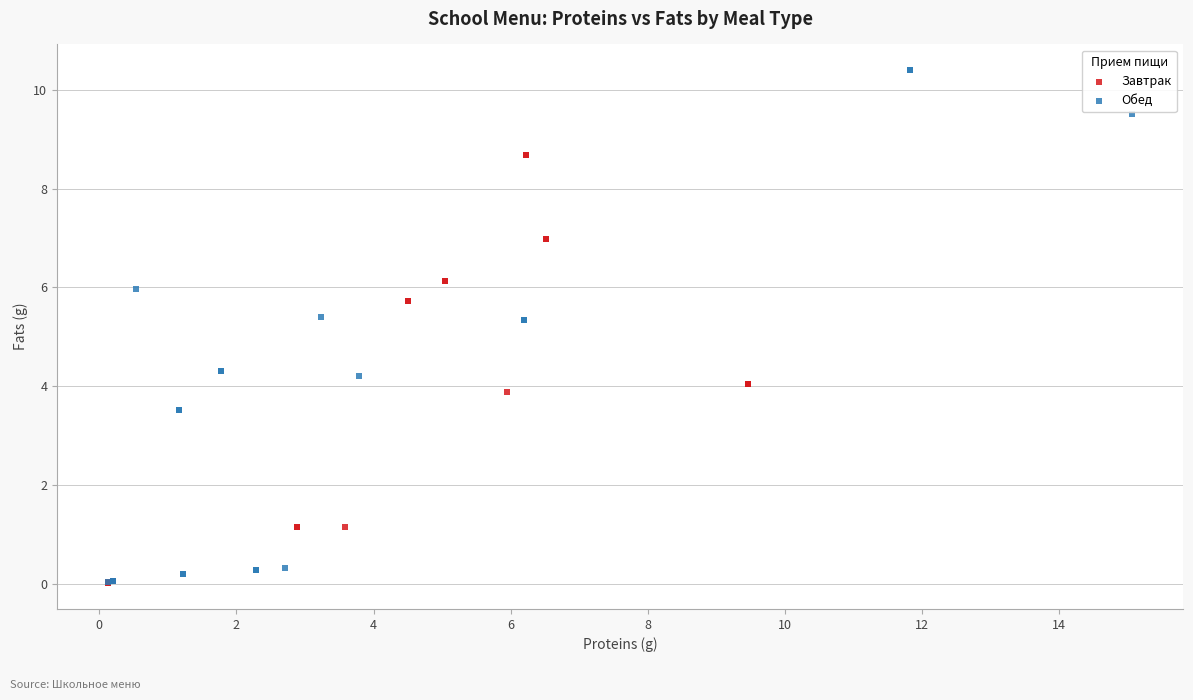

Which series contains the highest Y value?

Обед